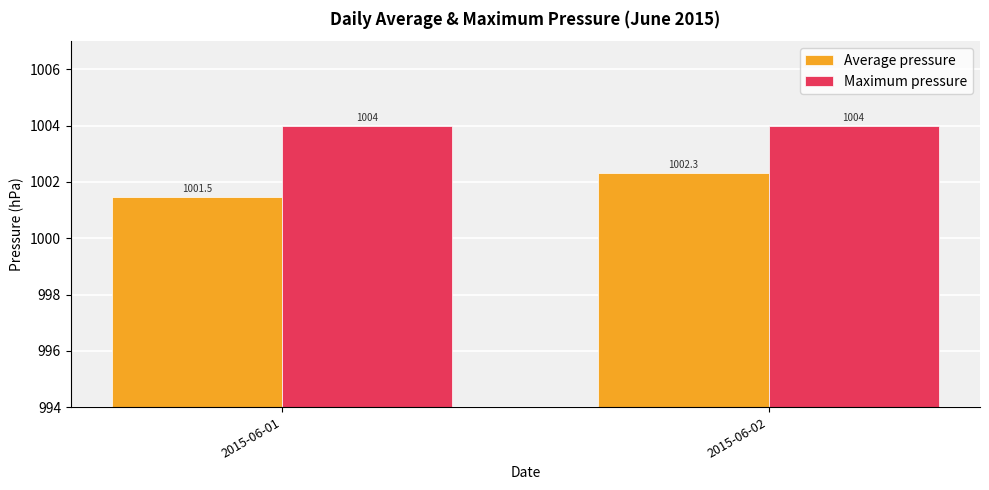

At which label does Average pressure first exceed 1002?

2015-06-02